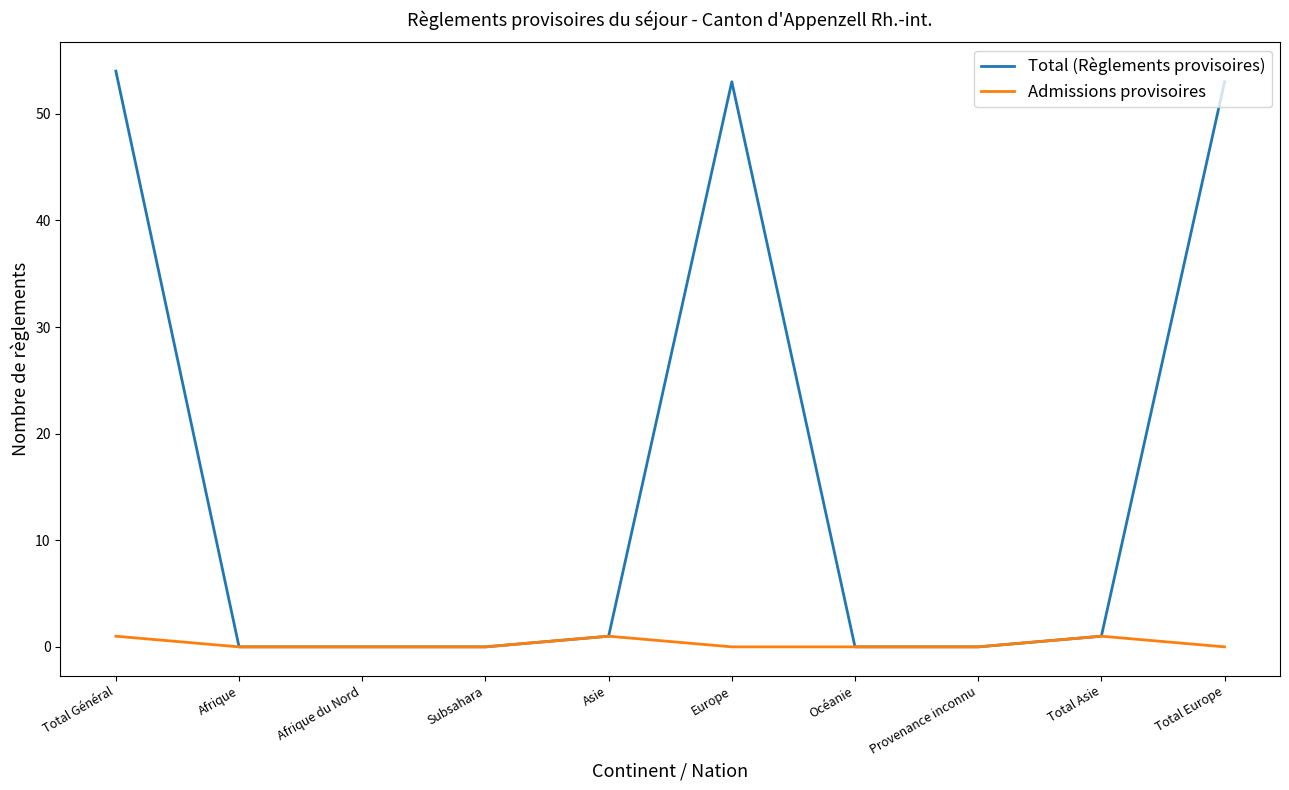

What position from the left is Total Europe?

10